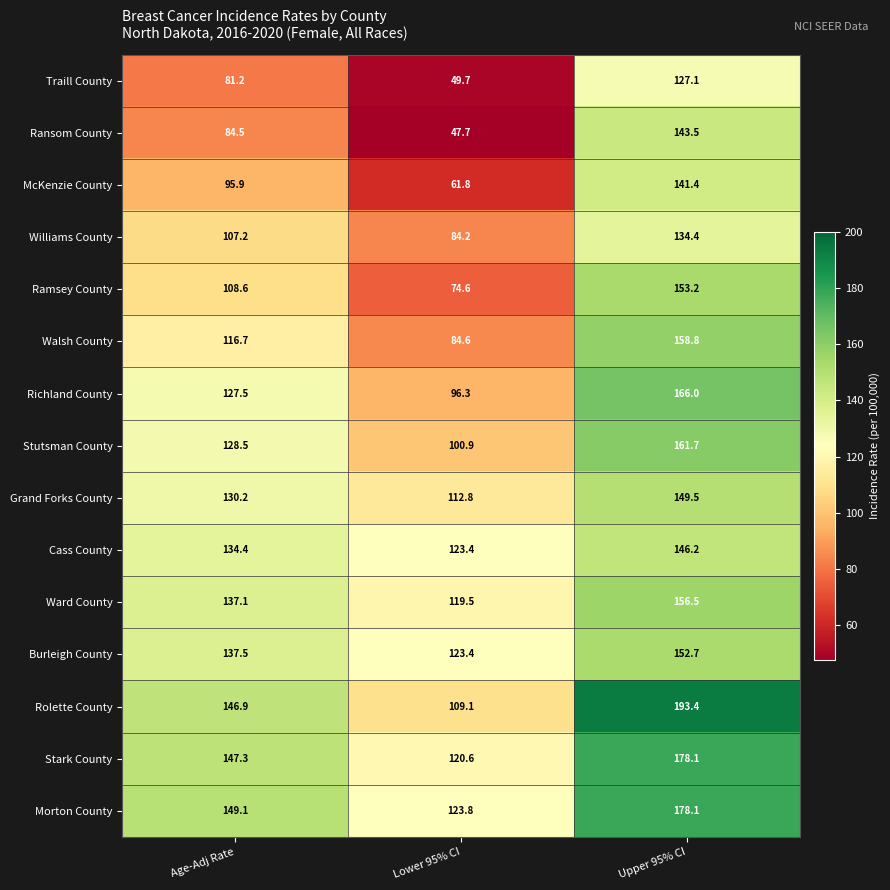

Count the number of data series in this chart.

15